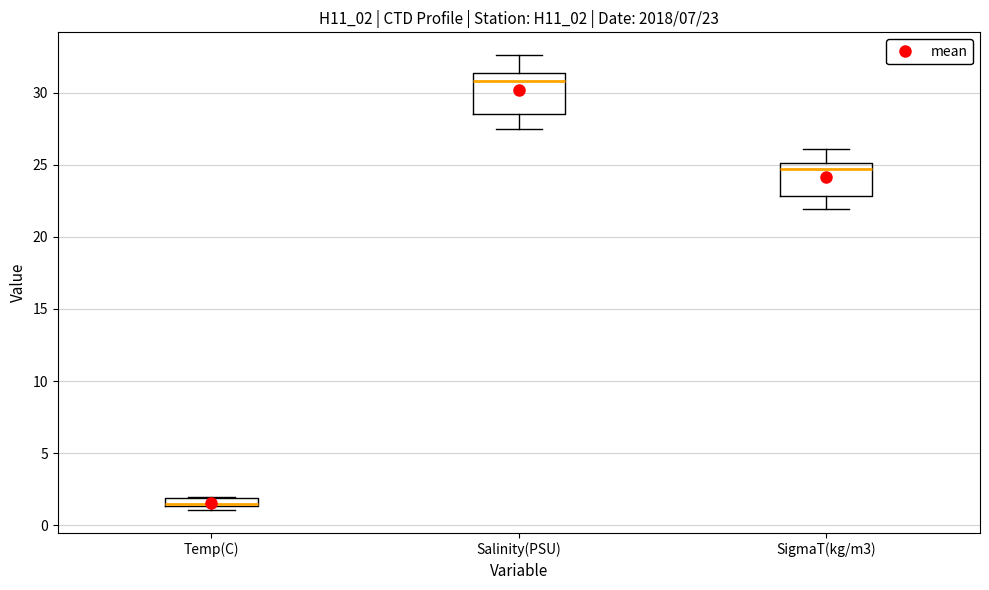

Comparing the boxes themselves (not the whiskers), which one is the tallest?

Salinity(PSU)